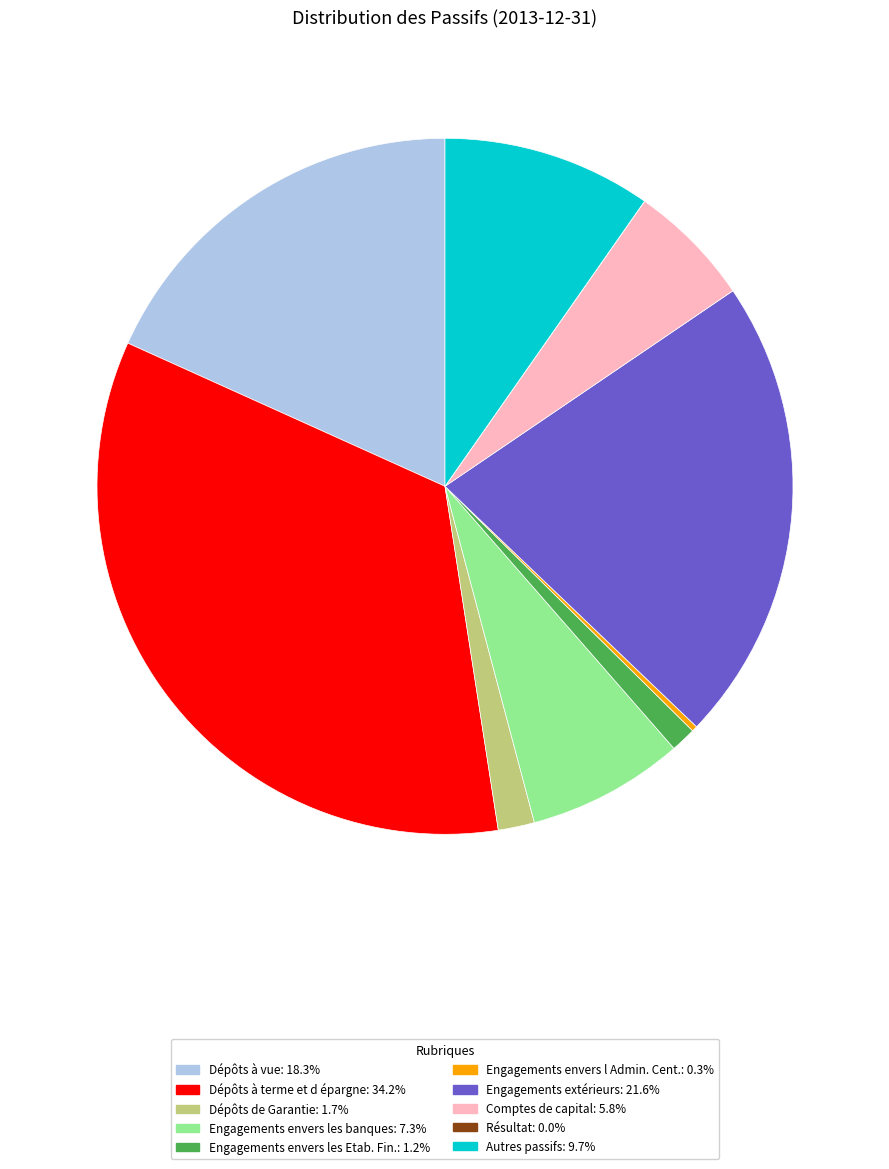

Does any single category account for the majority?

No